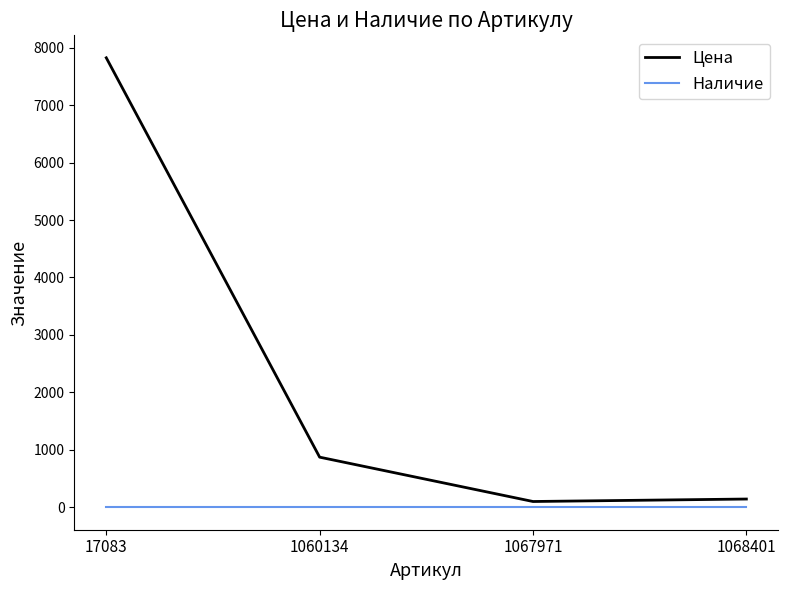

What is the greatest value displayed?

7824